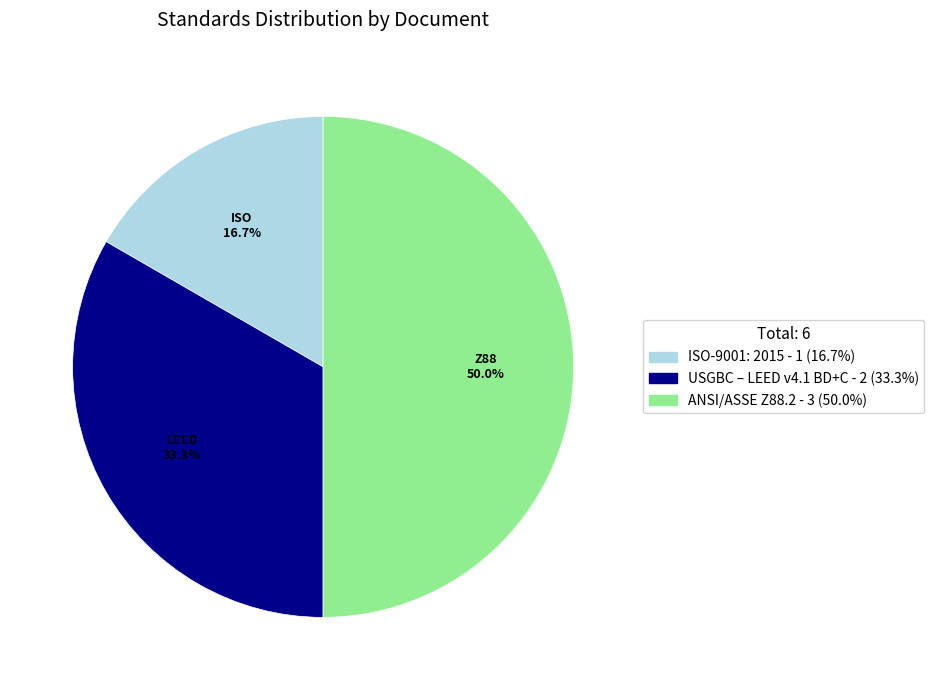

Rank the categories by value from highest to lowest.

ANSI/ASSE Z88.2, USGBC – LEED v4.1 BD+C, ISO-9001: 2015